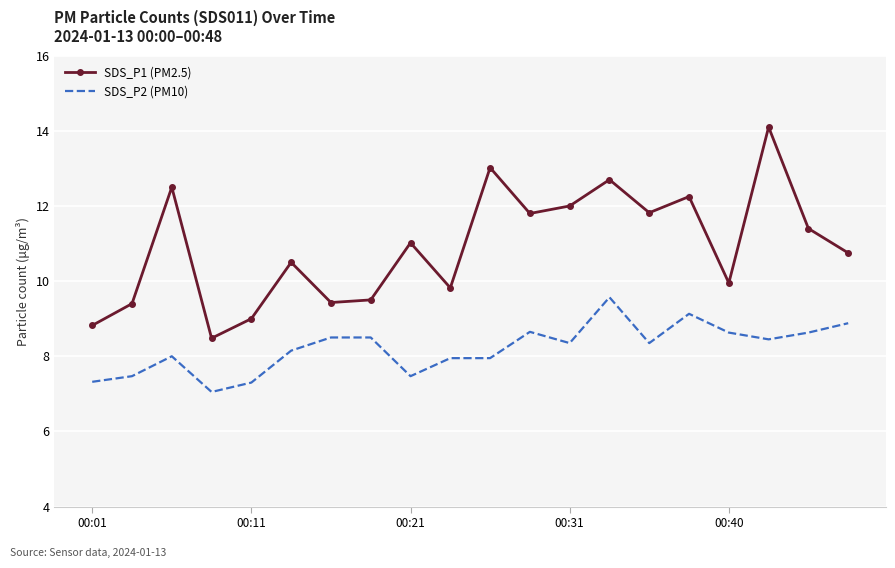

What is the greatest value displayed?

14.1